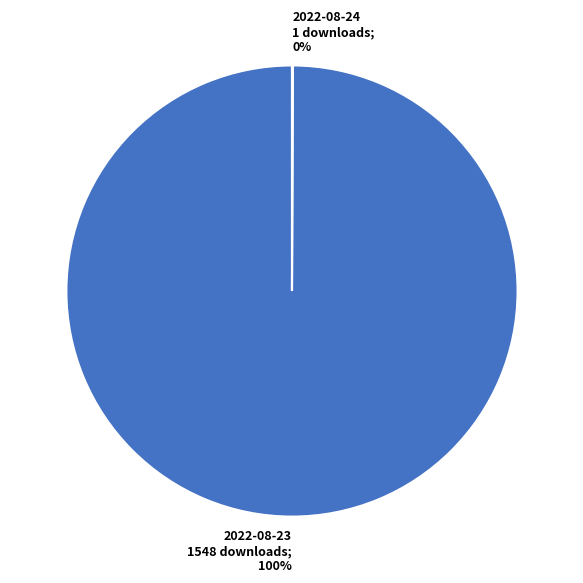

Which slice is the largest?

2022-08-23